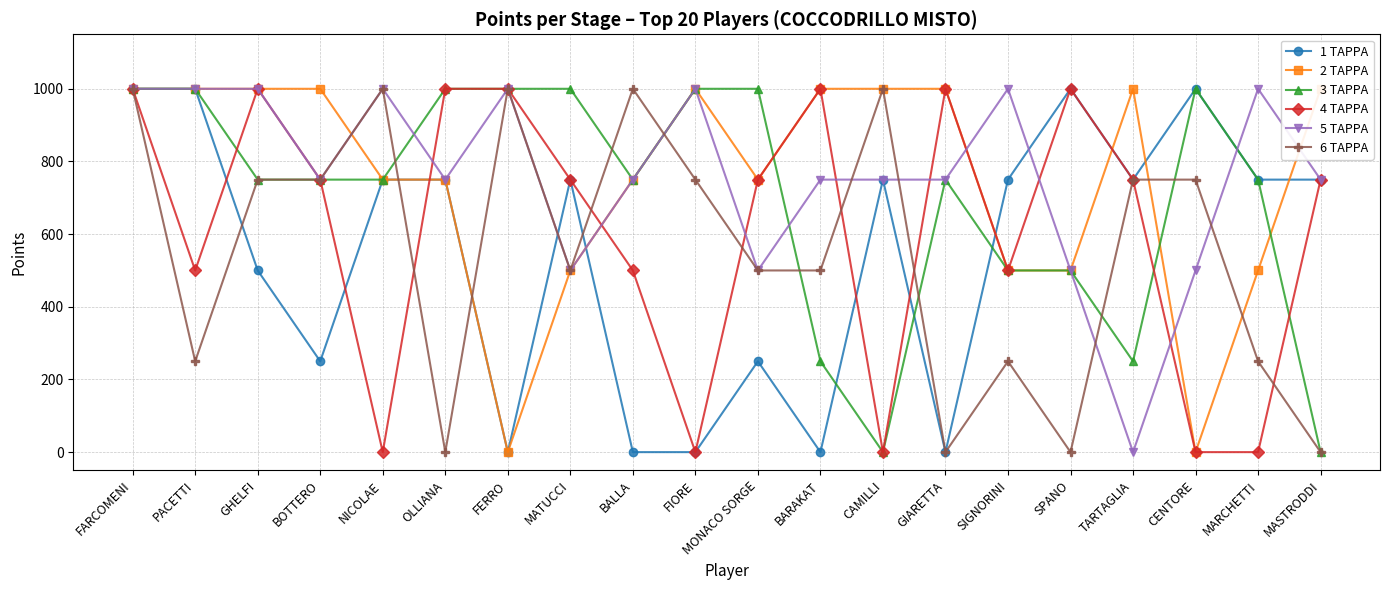

Reading left to right, what are all the values shown in this chart?

1 TAPPA: 1000	1000	500	250	750	750	0	750	0	0	250	0	750	0	750	1000	750	1000	750	750
2 TAPPA: 1000	1000	1000	1000	750	750	0	500	750	1000	750	1000	1000	1000	500	500	1000	0	500	1000
3 TAPPA: 1000	1000	750	750	750	1000	1000	1000	750	1000	1000	250	0	750	500	500	250	1000	750	0
4 TAPPA: 1000	500	1000	750	0	1000	1000	750	500	0	750	1000	0	1000	500	1000	750	0	0	750
5 TAPPA: 1000	1000	1000	750	1000	750	1000	500	750	1000	500	750	750	750	1000	500	0	500	1000	750
6 TAPPA: 1000	250	750	750	1000	0	1000	500	1000	750	500	500	1000	0	250	0	750	750	250	0